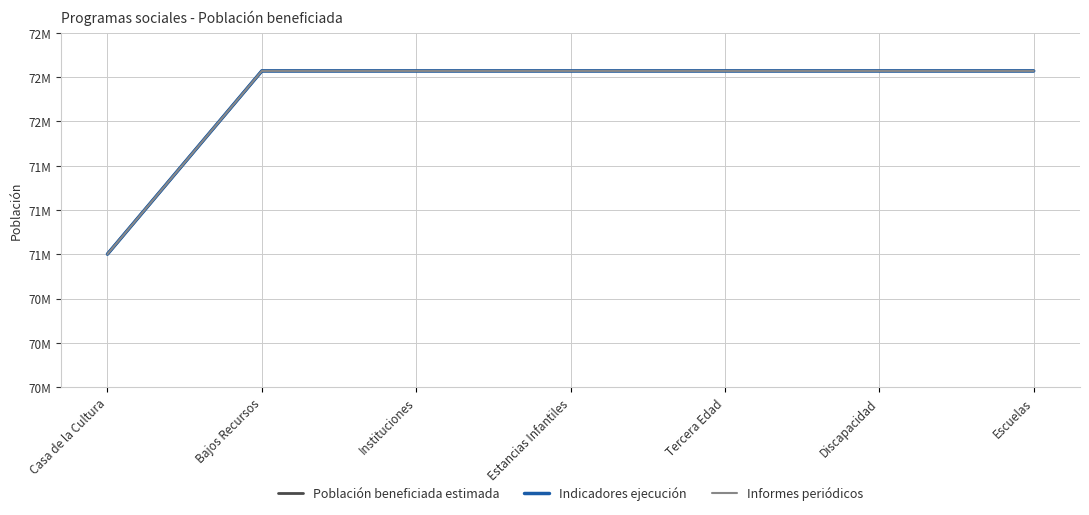

Is this an area chart (filled region under the line)?

No